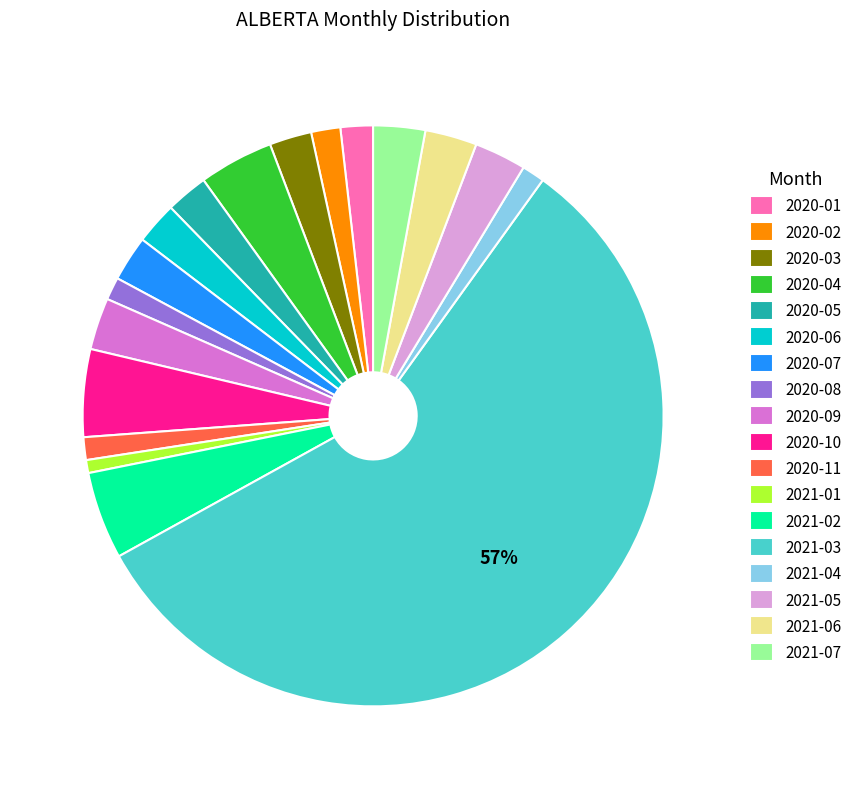

How many slices are in this pie chart?

18